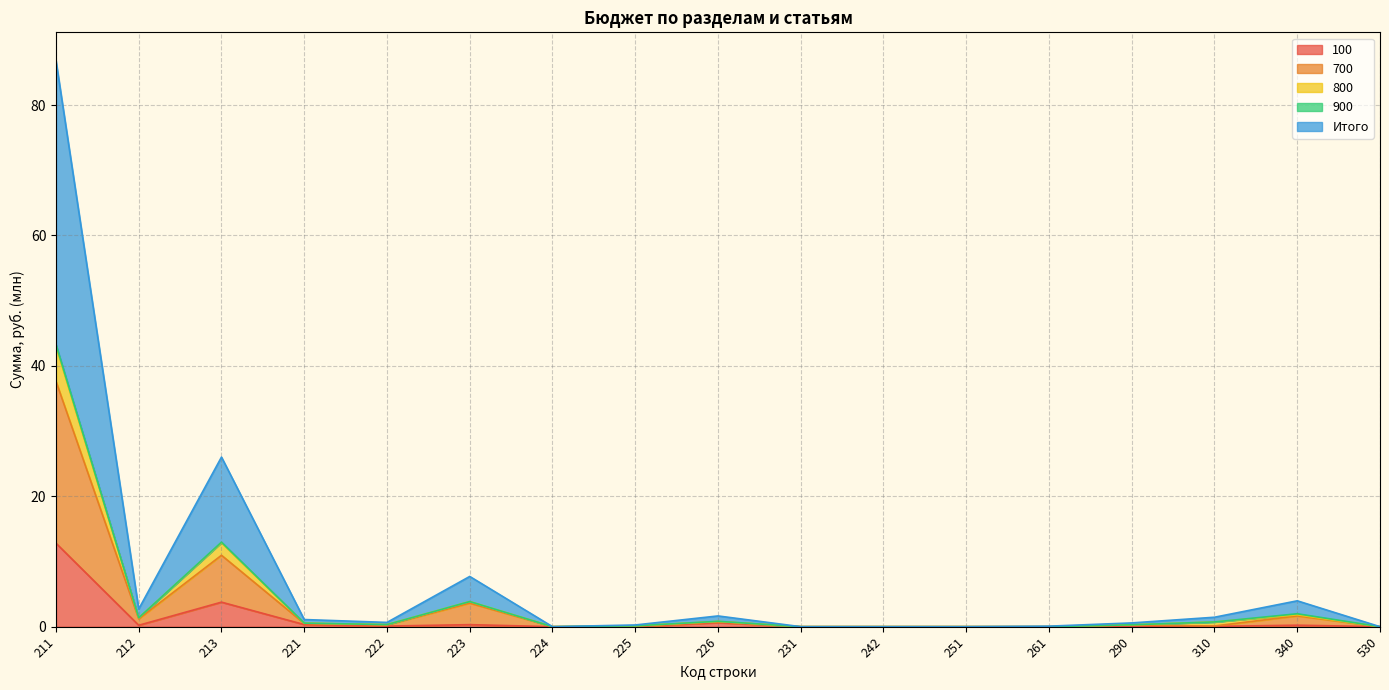

What is the value of the Итого point at the 15th from the left?

1.4